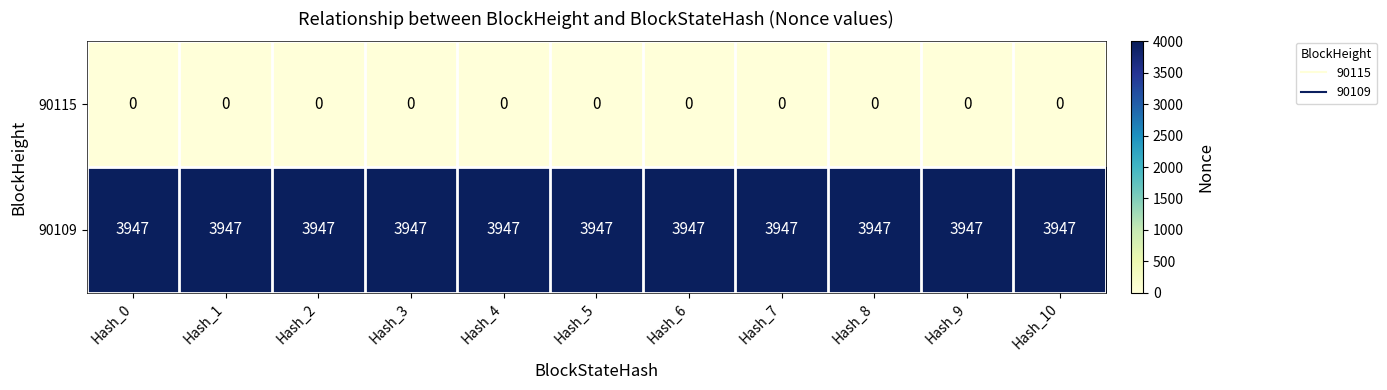

List the series in order of their overall mean, highest first.

90109, 90115